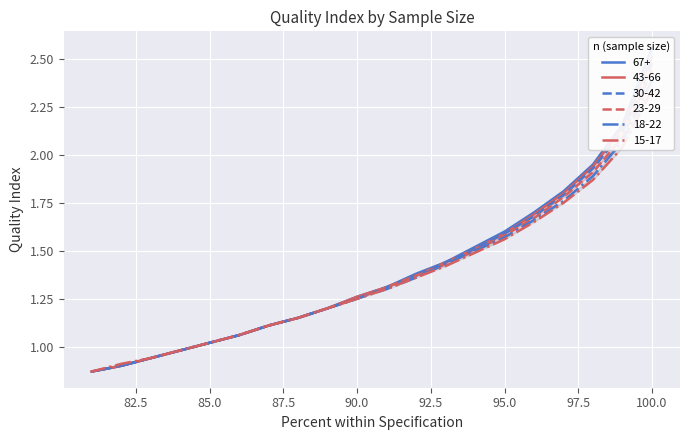

What are all the series names shown in the legend?

67+, 43-66, 30-42, 23-29, 18-22, 15-17